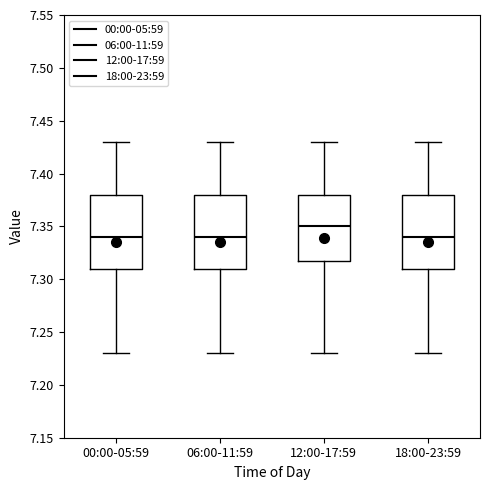

Reading left to right, transcribe this box plot: for each box, give where its median line is, the range the box spans, and where its two whiskers end, as read against the y-axis. The values are not printed on the chart, so give them approximately, as read against the axis.

00:00-05:59: median 7.34, box 7.31 to 7.38, whiskers 7.23 to 7.43
06:00-11:59: median 7.34, box 7.31 to 7.38, whiskers 7.23 to 7.43
12:00-17:59: median 7.35, box 7.32 to 7.38, whiskers 7.23 to 7.43
18:00-23:59: median 7.34, box 7.31 to 7.38, whiskers 7.23 to 7.43